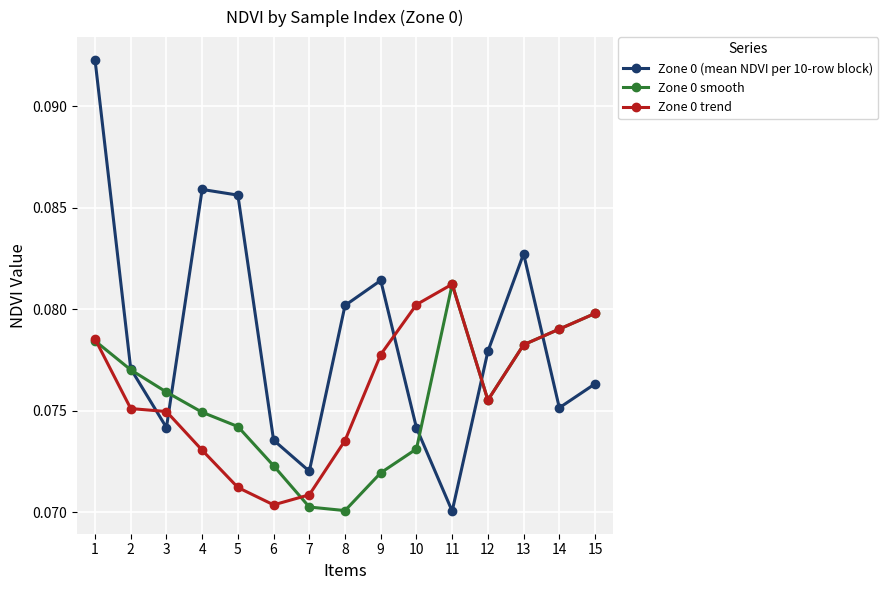

What is the total value across all series at 14?

0.2